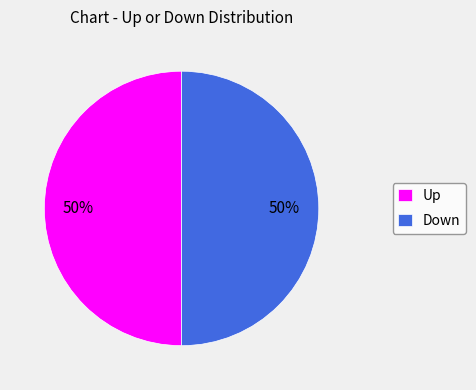

To the nearest percent, what percentage of the pie is Up?

50%